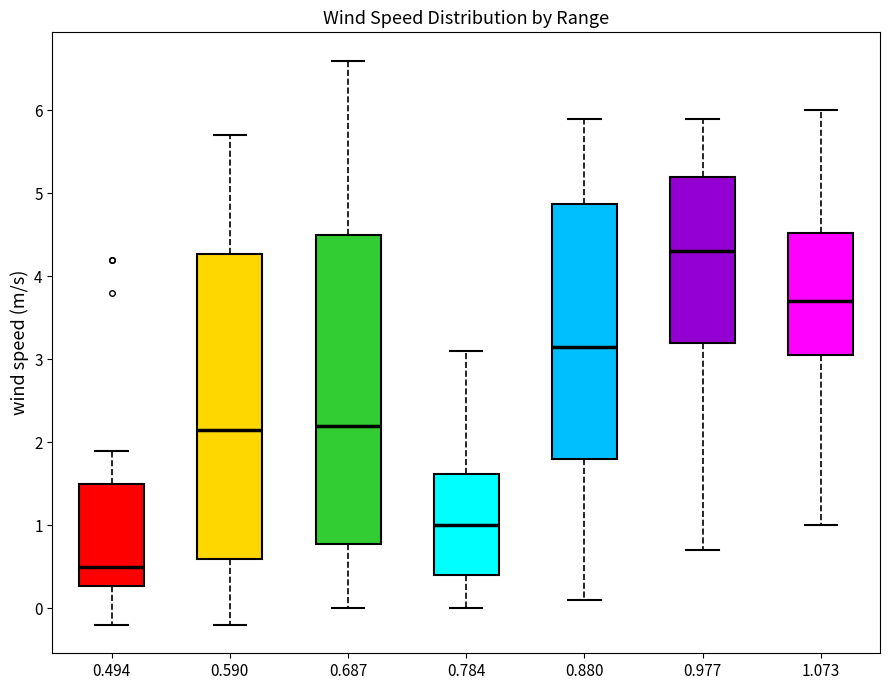

Which box's median line is the lowest?

0.494